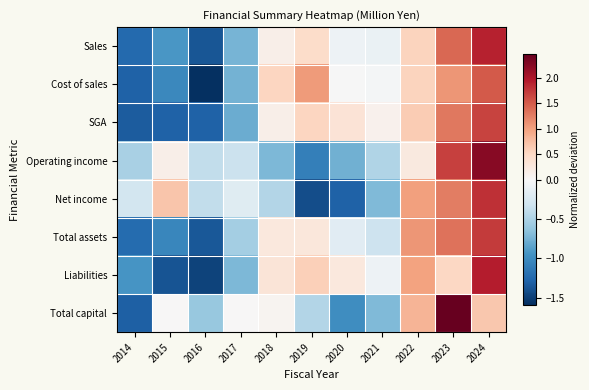

What is the difference between the highest and lowest values at 2019?

2.5